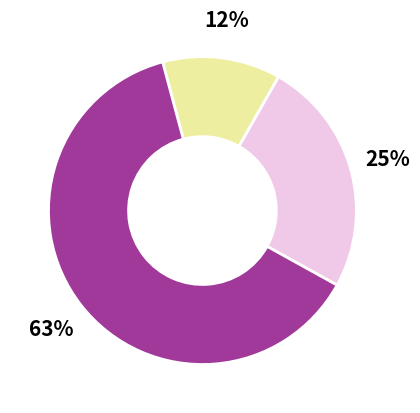

Does any single category account for the majority?

Yes